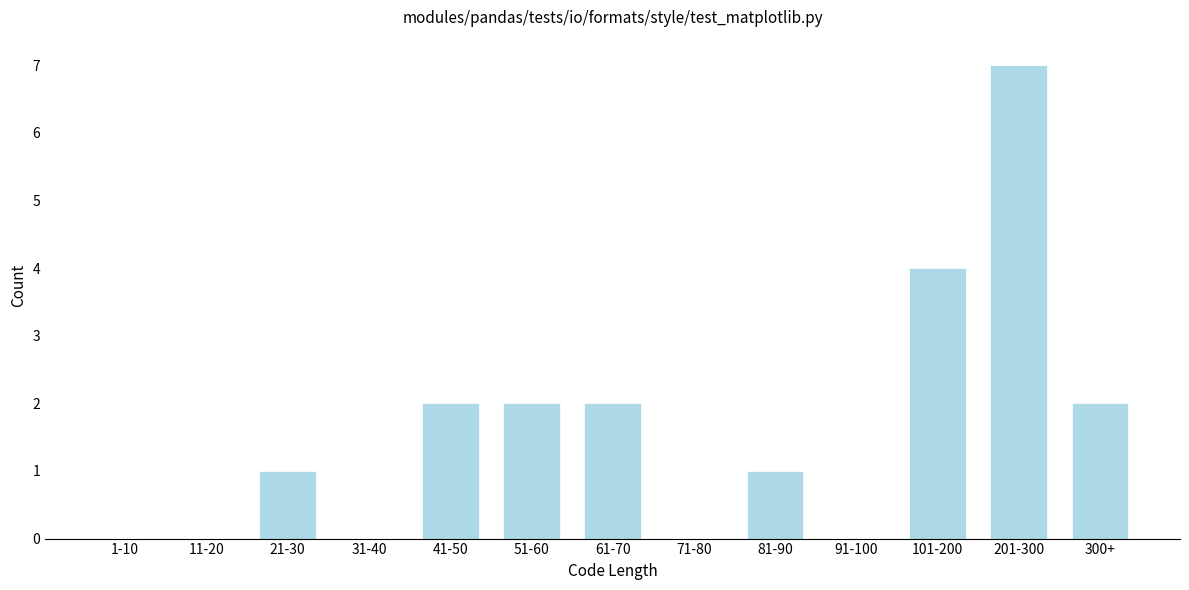

Reading right to left, list all the values displayed in this chart.

300+=2	201-300=7	101-200=4	91-100=0	81-90=1	71-80=0	61-70=2	51-60=2	41-50=2	31-40=0	21-30=1	11-20=0	1-10=0